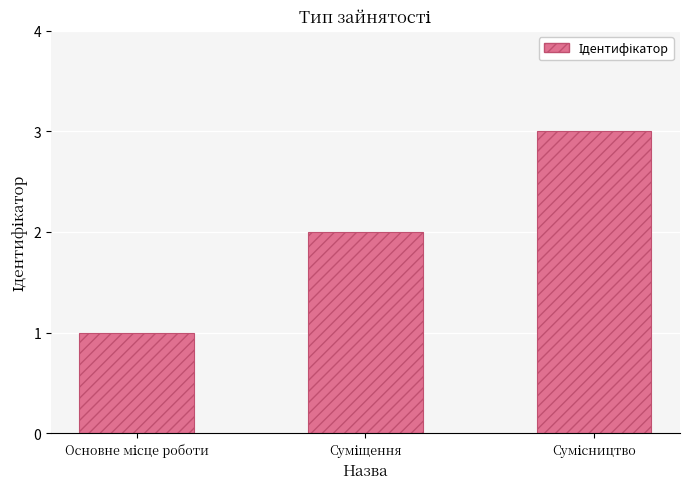

What is the greatest value displayed?

3